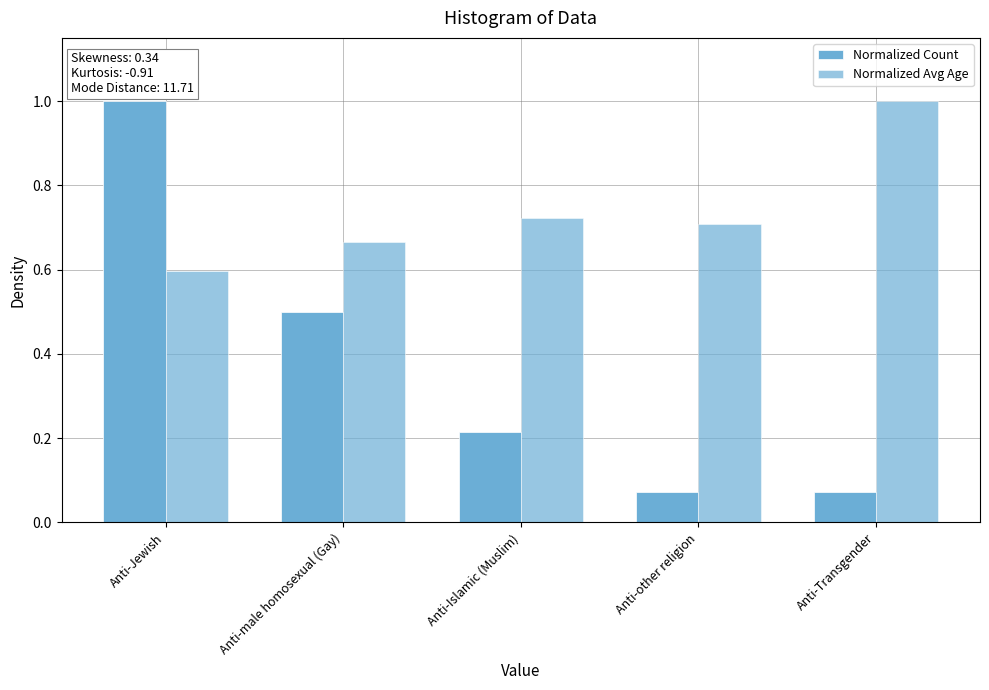

Are the bars horizontal?

No